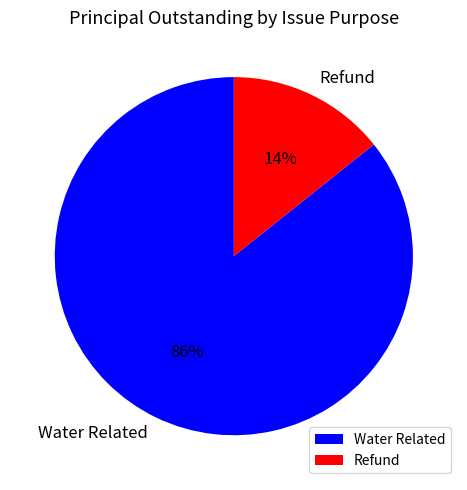

True or false: Refund accounts for 3% of the total.

False